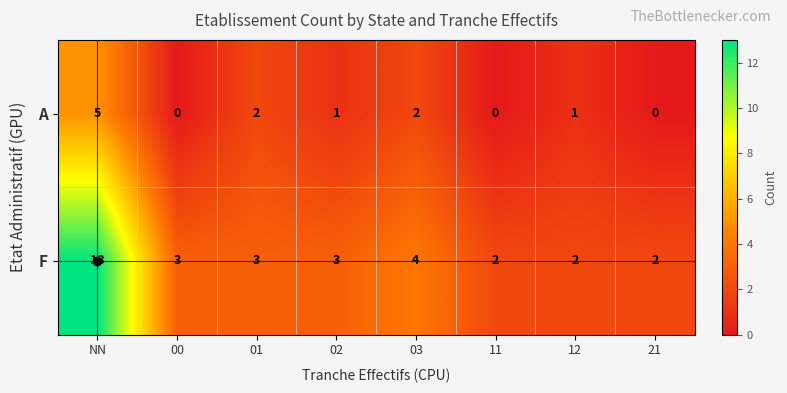

Which series changed the most between NN and 02?

F